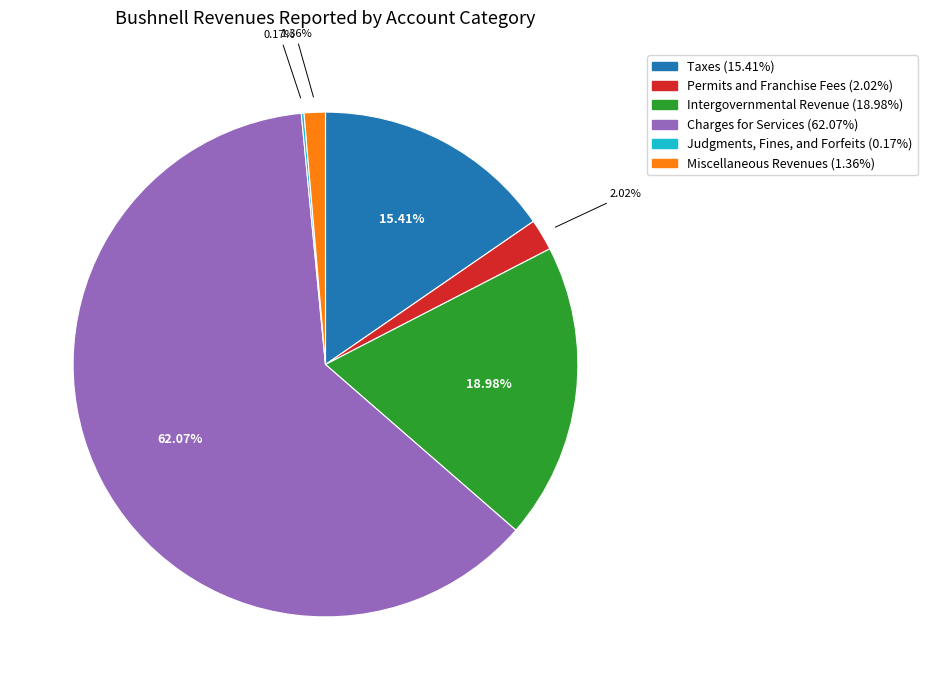

What is the largest slice in the pie chart?

Charges for Services